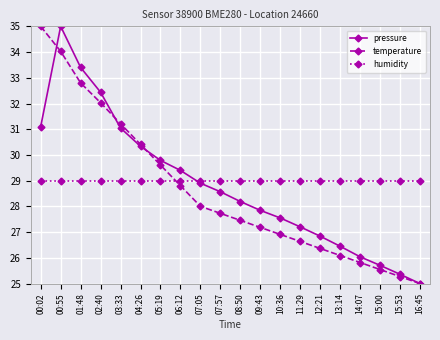

What is the spread (max minus min) of values at 12:21?

2.6